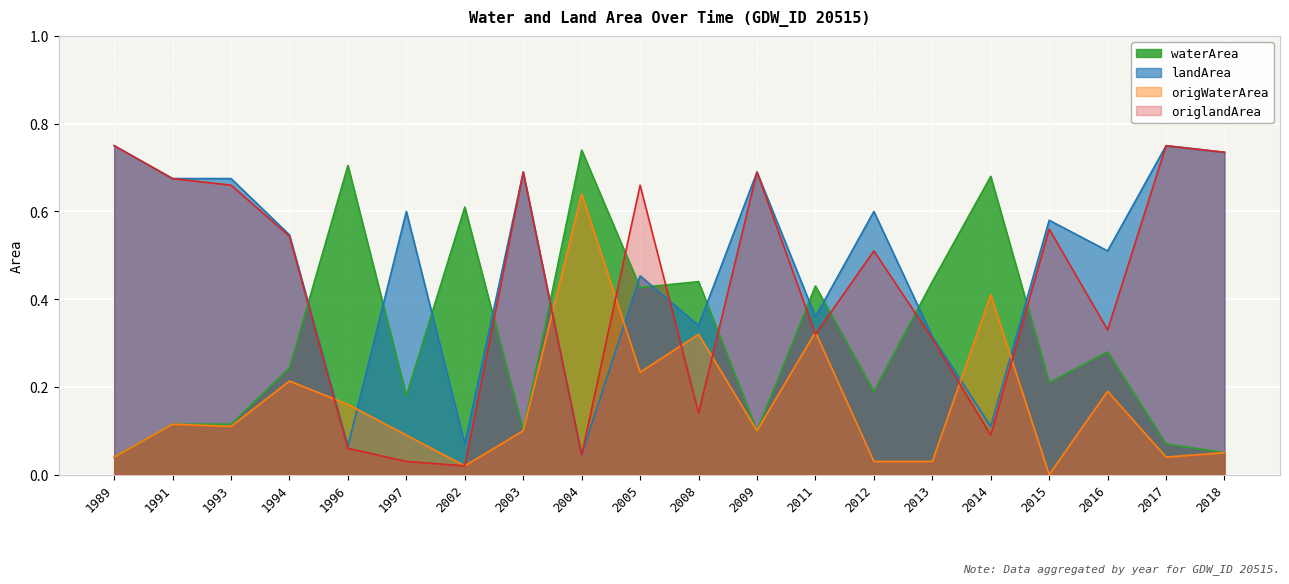

Where is landArea nearest to the value 0?

2004